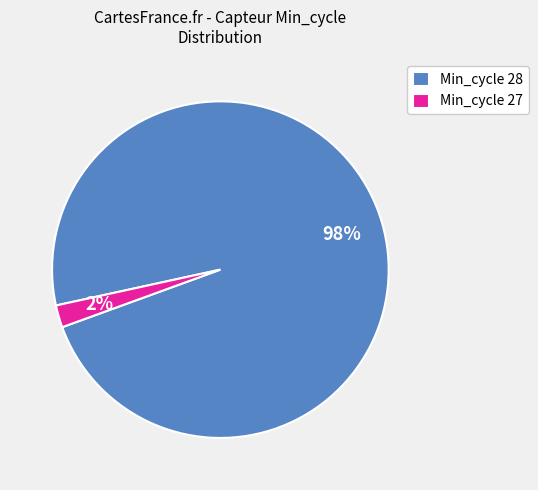

Which category accounts for the majority?

Min_cycle 28